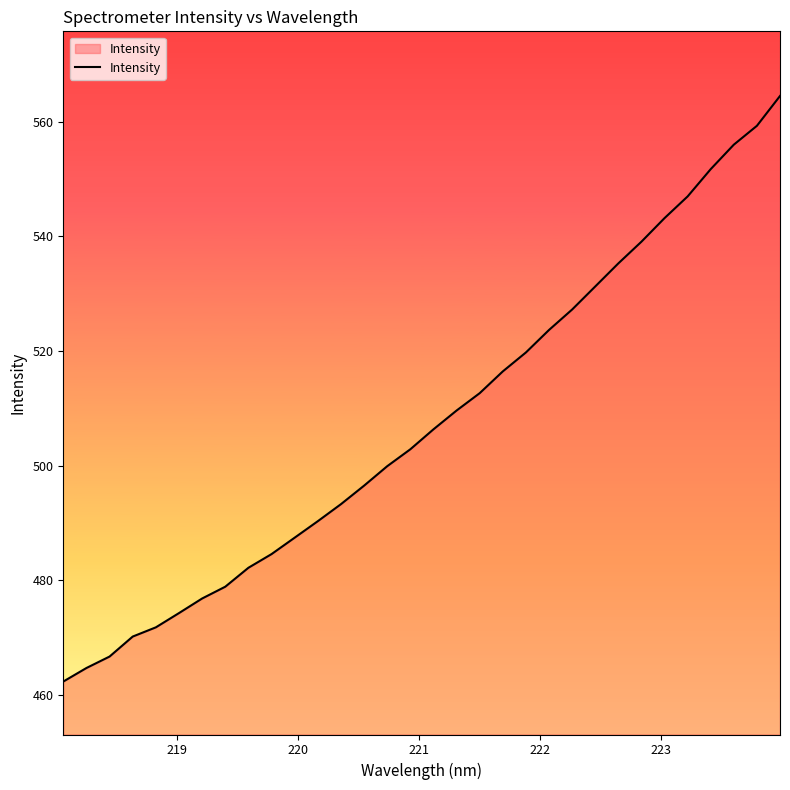

What is the difference between the maximum and minimum values?

102.3